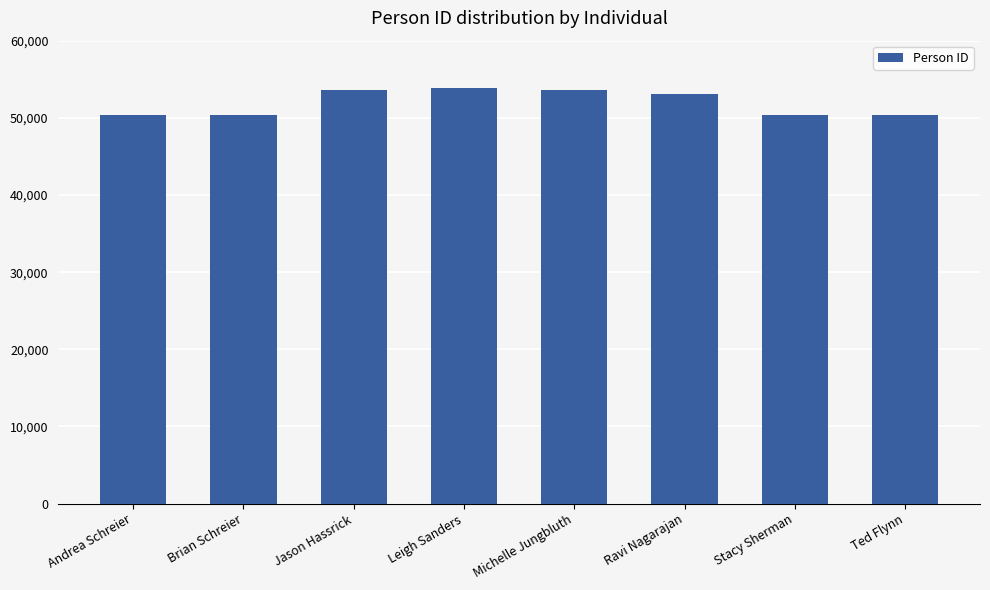

The value at Jason Hassrick is 80556. True or false?

False